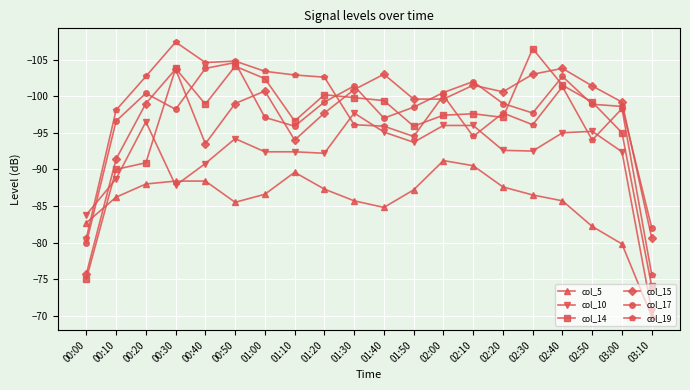

Is the value of col_15 at 03:00 greater than the value of col_14 at 00:00?

No